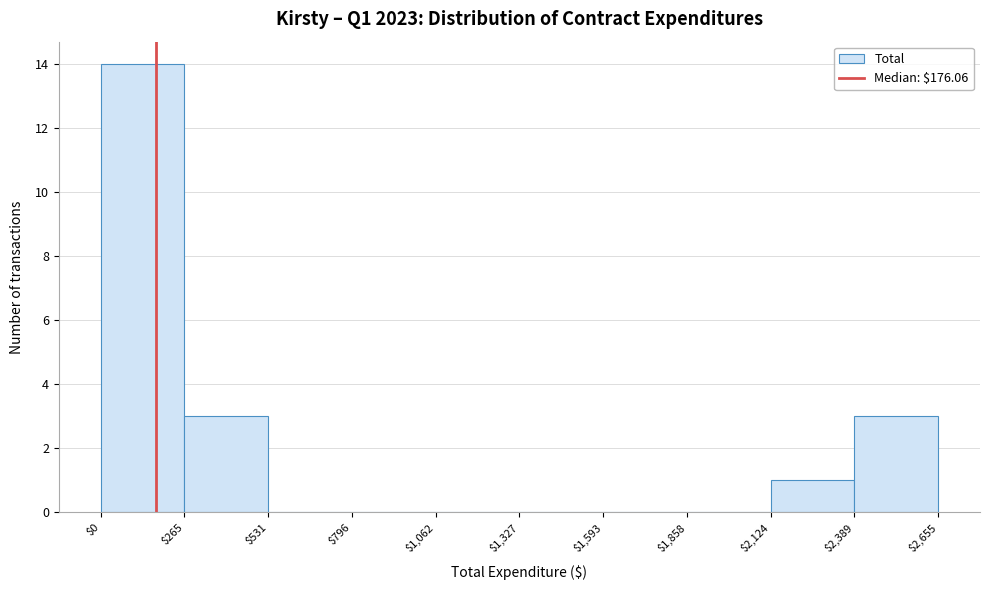

Reading left to right, list every bar in this chart as the range it spans on the x-axis followed by its height. The values are not printed on the chart, so give them approximately, as read against the axis.

$0 to $265: 14
$265 to $531: 3
$531 to $796: 0
$796 to $1,062: 0
$1,062 to $1,327: 0
$1,327 to $1,593: 0
$1,593 to $1,858: 0
$1,858 to $2,124: 0
$2,124 to $2,389: 1
$2,389 to $2,655: 3